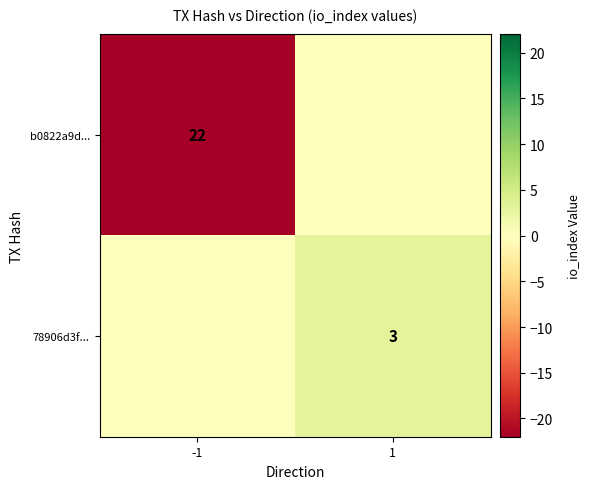

Which label corresponds to the largest value in the chart?

1